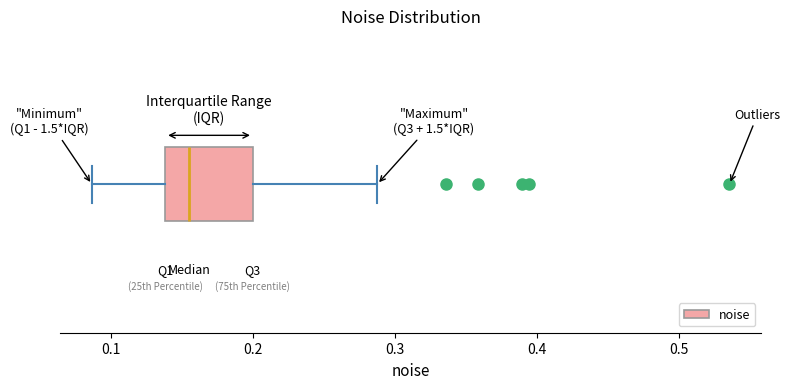

Read this box plot against the x-axis: the position of the median line, the range covered by the box, and the ends of both whiskers. The values are not printed on the chart, so give them approximately, as read against the axis.

median 0.15, box 0.14 to 0.20, whiskers 0.09 to 0.29